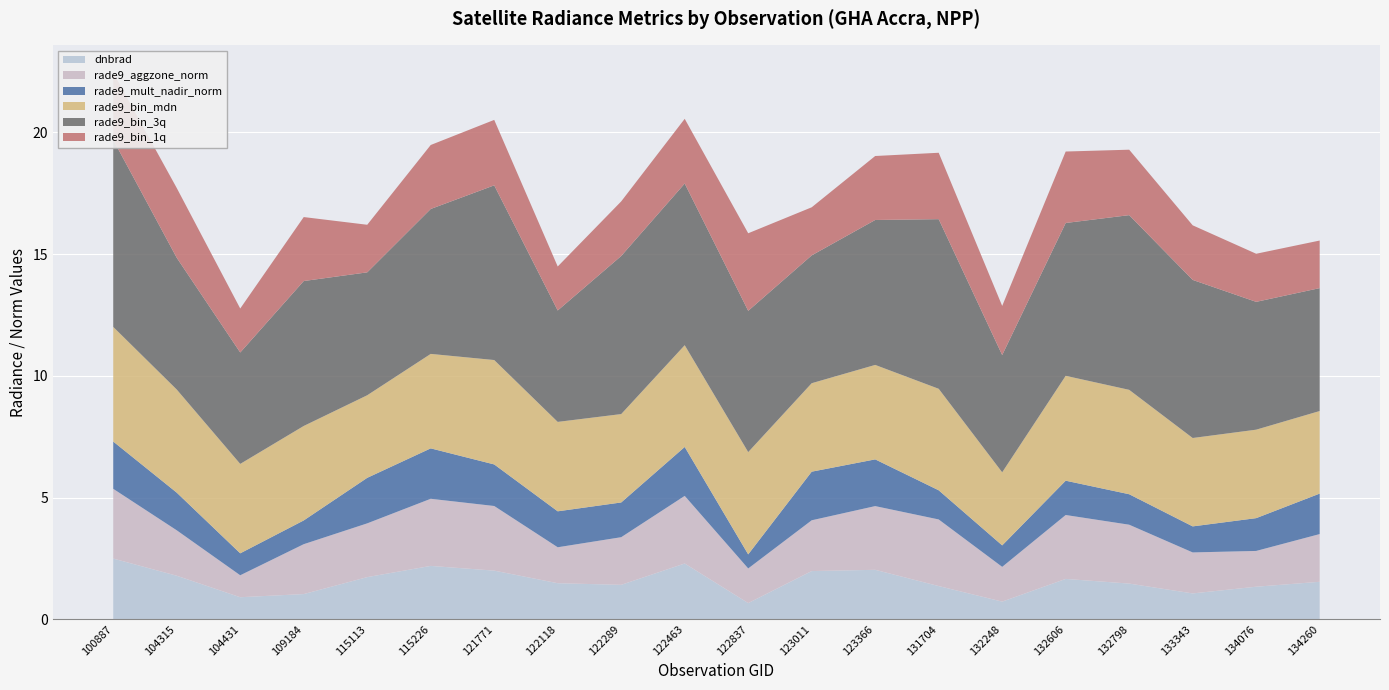

Reading left to right, transcribe all the data shown in this chart.

dnbrad: 2.5	1.8	0.9	1.0	1.7	2.2	2.0	1.5	1.4	2.3	0.7	2.0	2.0	1.4	0.7	1.7	1.5	1.1	1.3	1.5
rade9_aggzone_norm: 2.9	1.9	0.9	2.1	2.2	2.8	2.7	1.5	2.0	2.8	1.4	2.1	2.6	2.7	1.4	2.6	2.4	1.7	1.5	2.0
rade9_mult_nadir_norm: 1.9	1.5	0.9	1.0	1.9	2.1	1.7	1.5	1.4	2.0	0.6	2.0	1.9	1.2	0.9	1.4	1.3	1.1	1.3	1.7
rade9_bin_mdn: 4.7	4.2	3.7	3.9	3.4	3.9	4.3	3.7	3.6	4.2	4.2	3.6	3.9	4.2	3.0	4.3	4.3	3.6	3.6	3.4
rade9_bin_3q: 7.7	5.4	4.6	6.0	5.1	6.0	7.2	4.6	6.5	6.6	5.8	5.3	6.0	7.0	4.8	6.3	7.2	6.5	5.3	5.1
rade9_bin_1q: 2.8	2.9	1.8	2.6	2.0	2.6	2.7	1.8	2.2	2.7	3.2	2.0	2.6	2.7	2.0	2.9	2.7	2.2	2.0	2.0